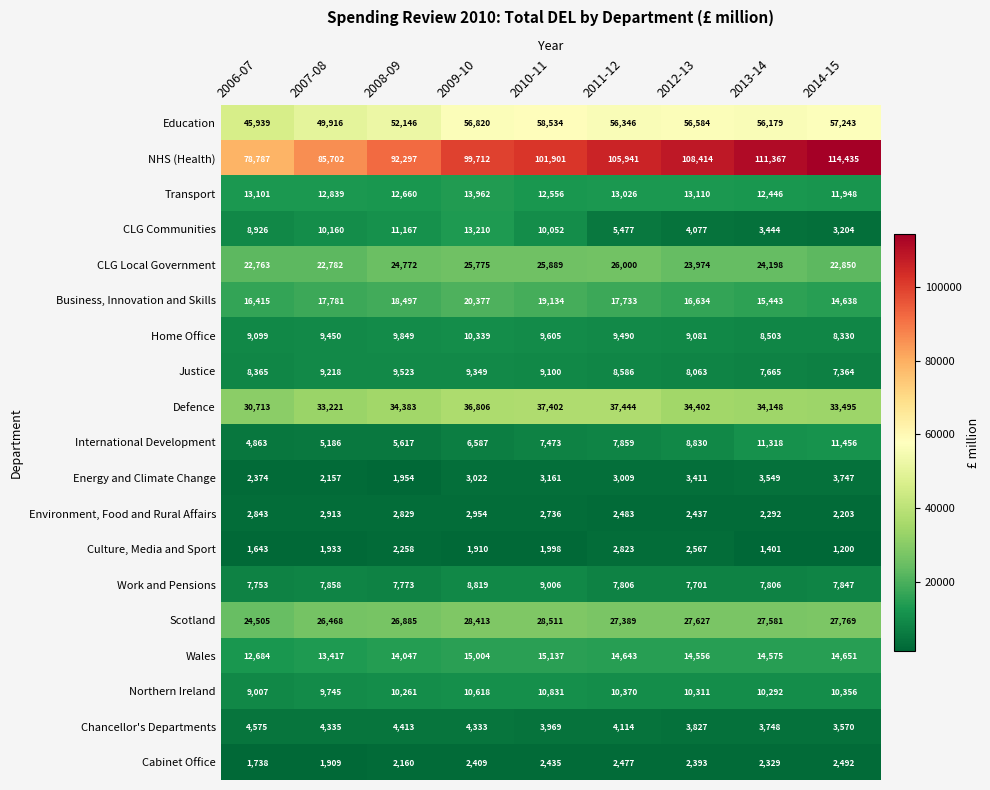

The Culture, Media and Sport series shows 1933 at 2007-08. True or false?

True